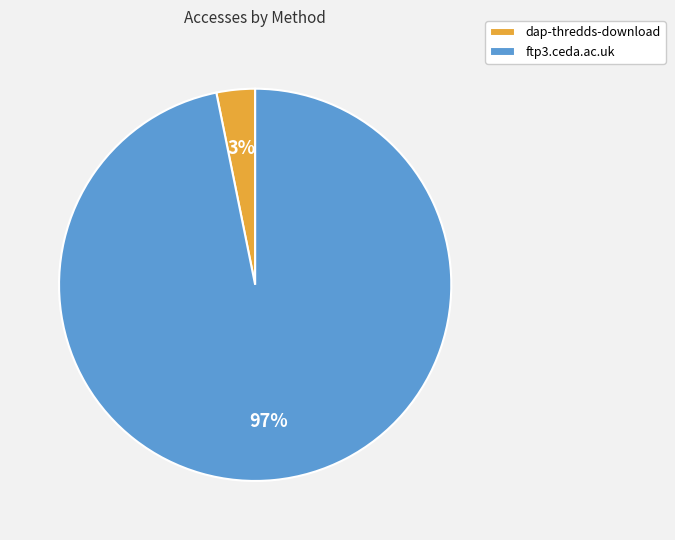

Is it true that dap-thredds-download is 18% of the pie?

False